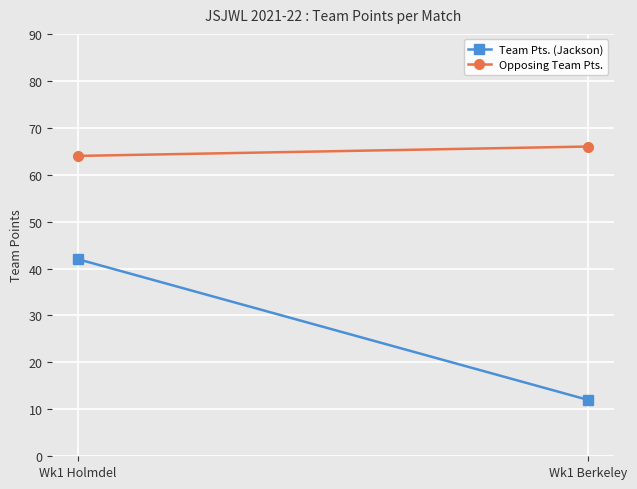

Rank the series at Wk1 Berkeley from highest to lowest value.

Opposing Team Pts., Team Pts. (Jackson)